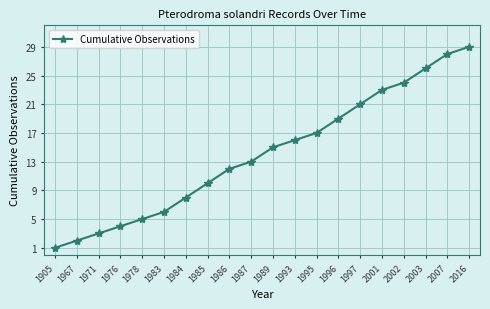

Reading left to right, extract all data points from this chart.

1905=1	1967=2	1971=3	1976=4	1978=5	1983=6	1984=8	1985=10	1986=12	1987=13	1989=15	1993=16	1995=17	1996=19	1997=21	2001=23	2002=24	2003=26	2007=28	2016=29